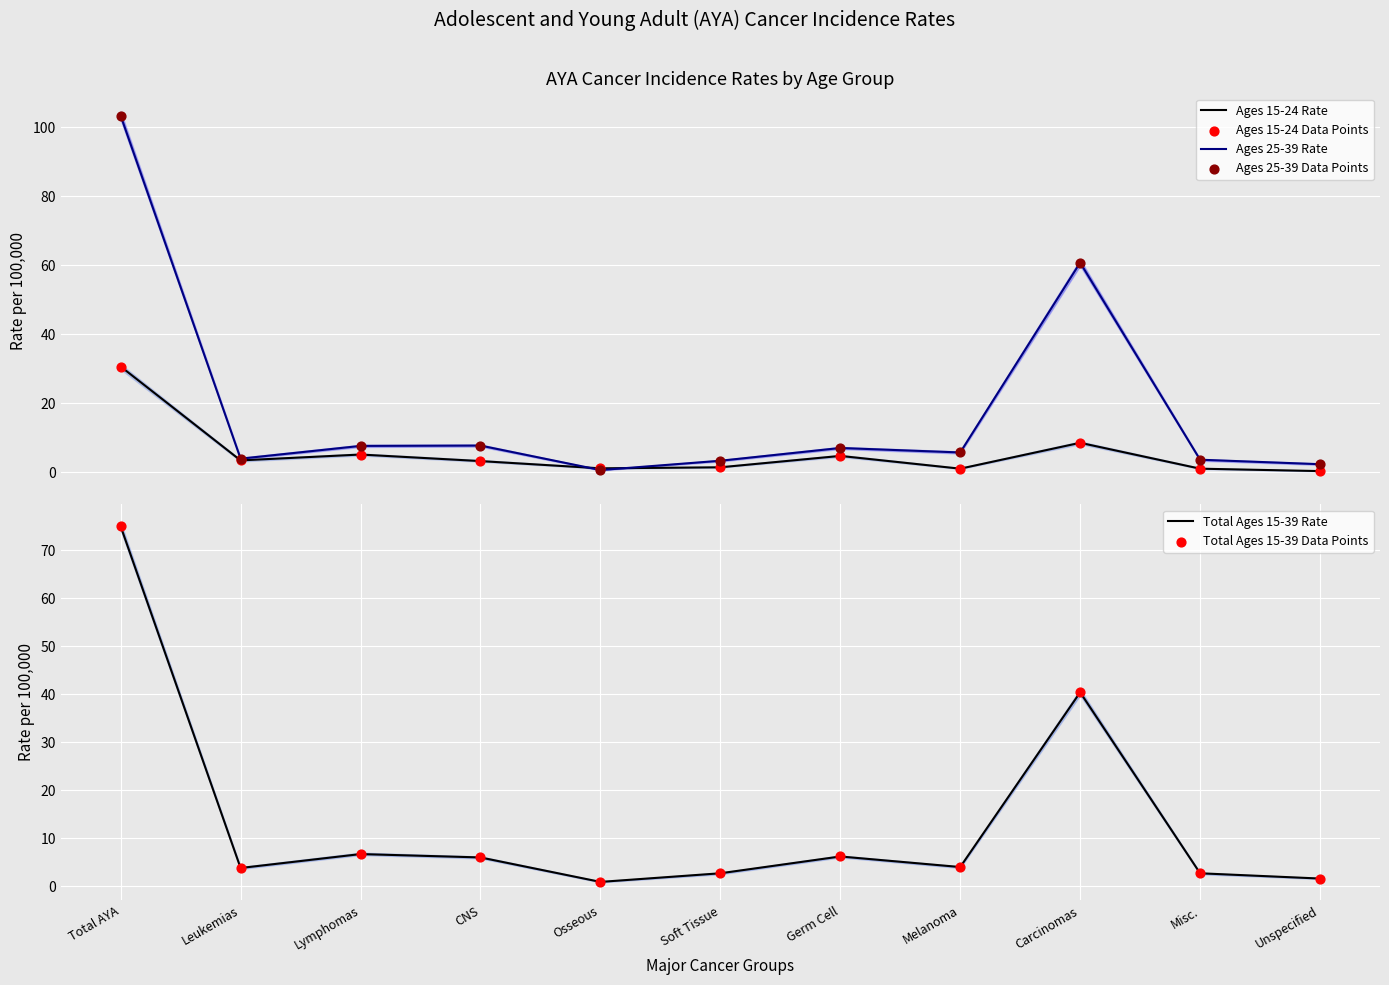

Which series contains the lowest Y value?

Ages 15-24 Rate